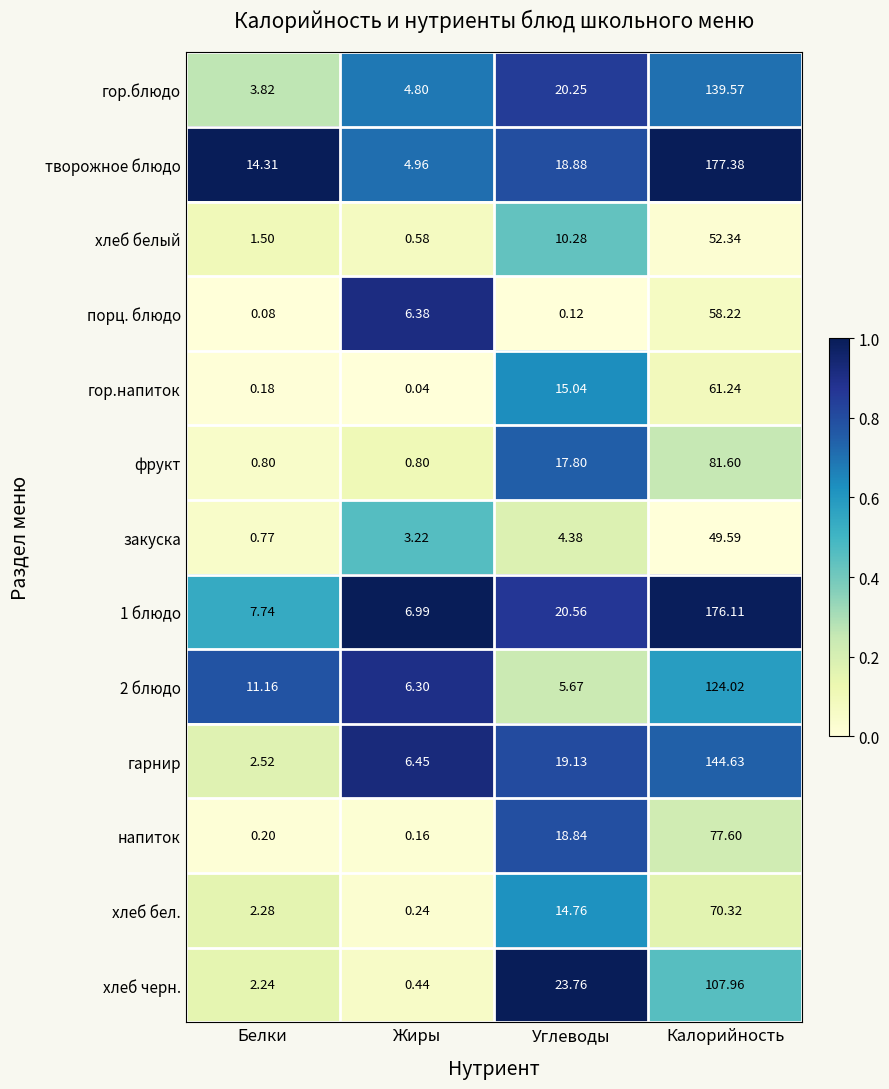

At which label is 1 блюдо closest to 91?

Углеводы